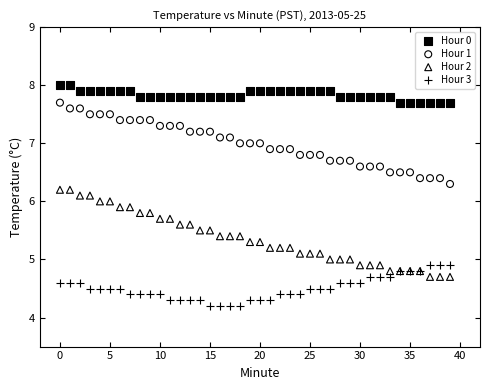

Which series reaches the minimum Y coordinate?

Hour 3